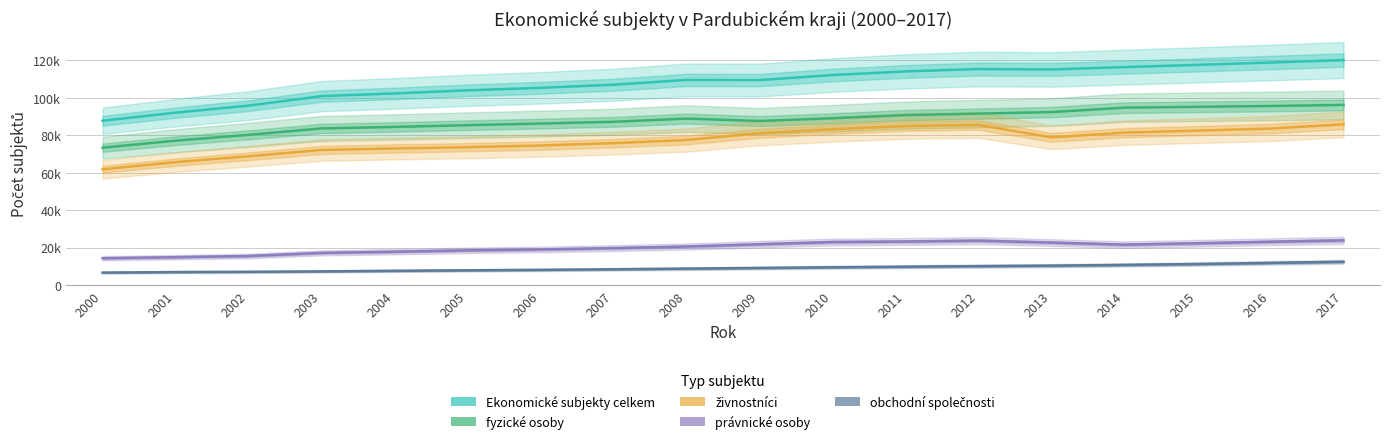

True or false: Ekonomické subjekty celkem has more than 0 points higher than both neighbors.

True